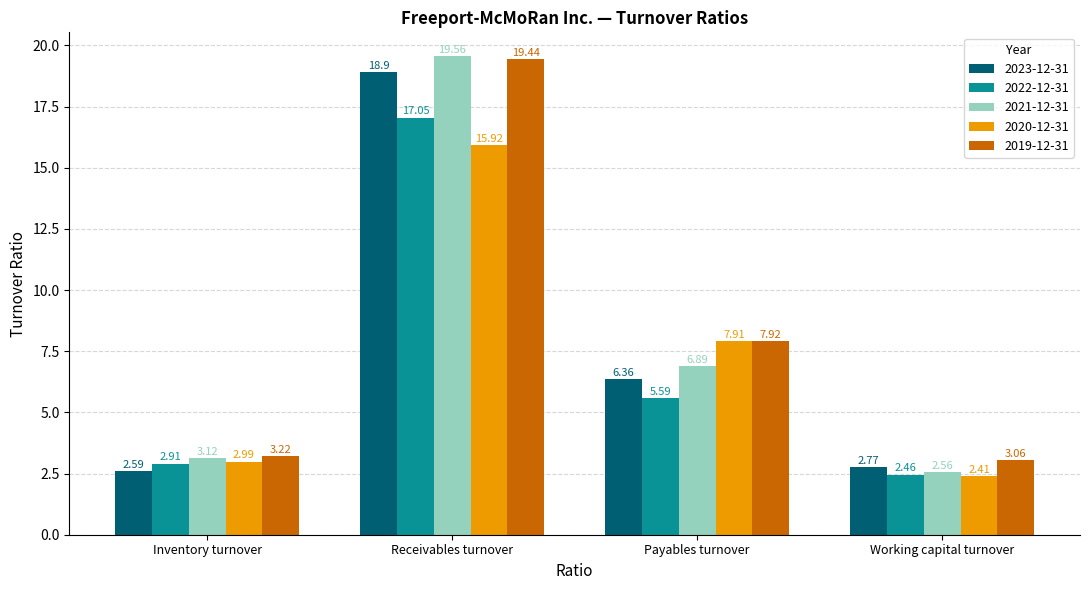

Is it true that 2021-12-31 equals 6.9 at Payables turnover?

True